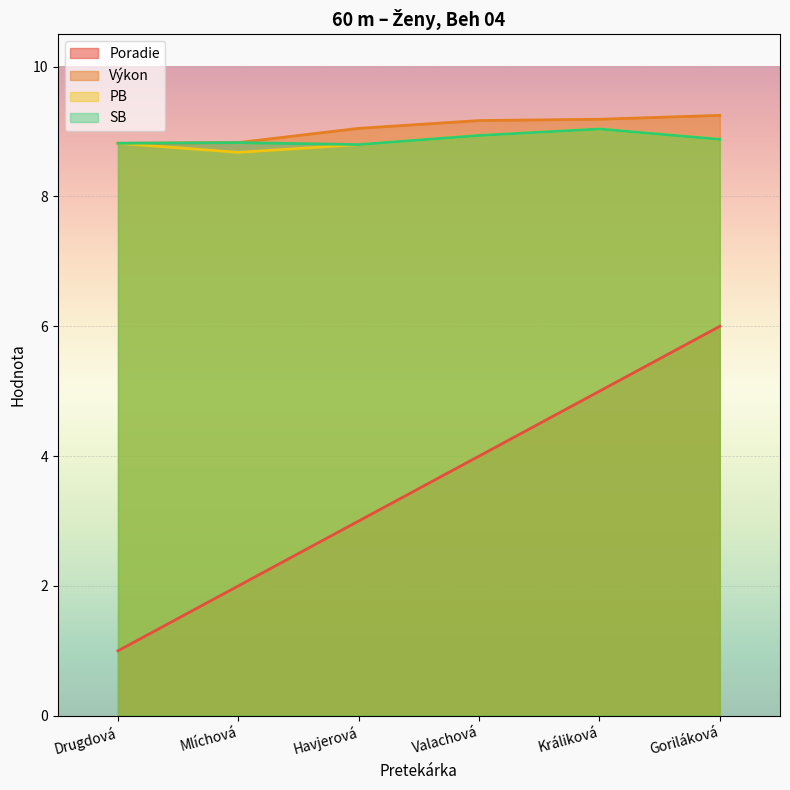

Count the Výkon values in the range 8 to 9.

2